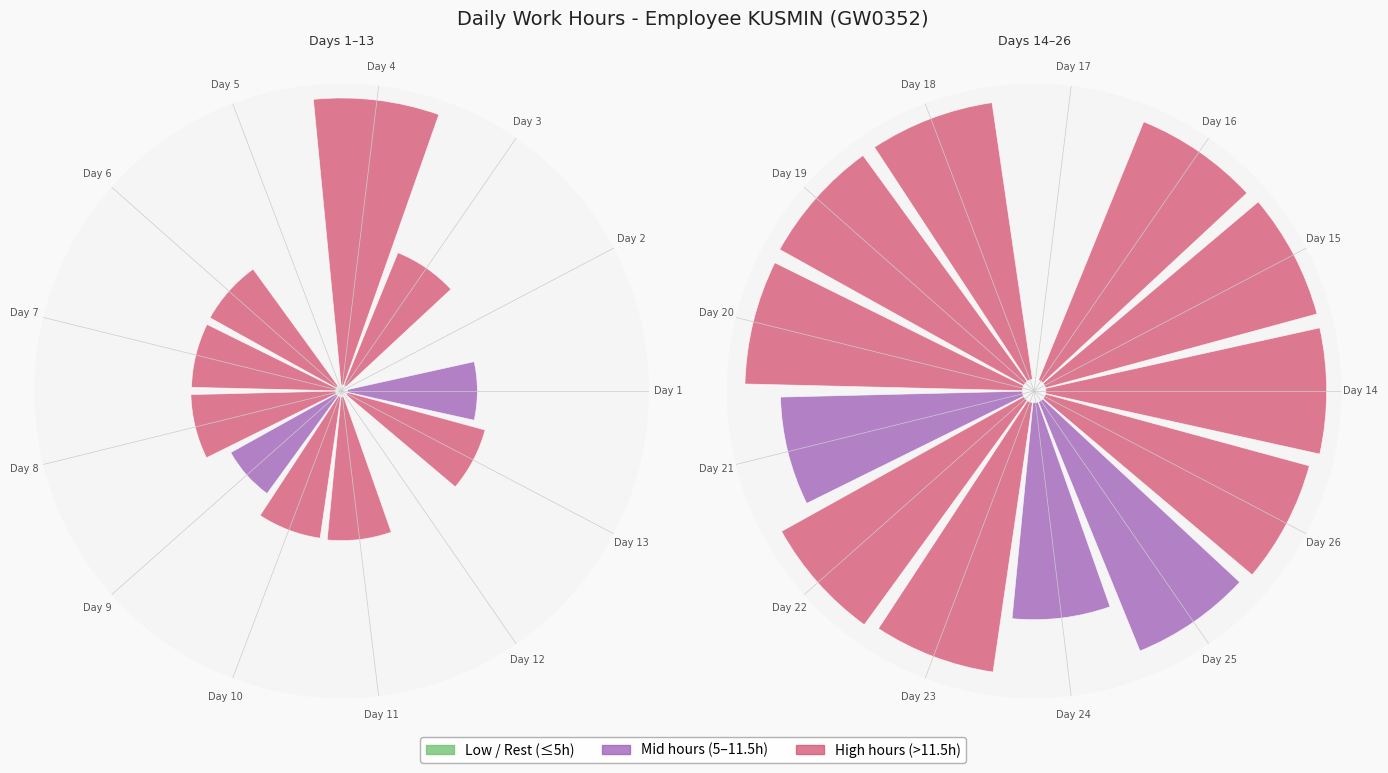

What is the greatest value displayed?

23.9